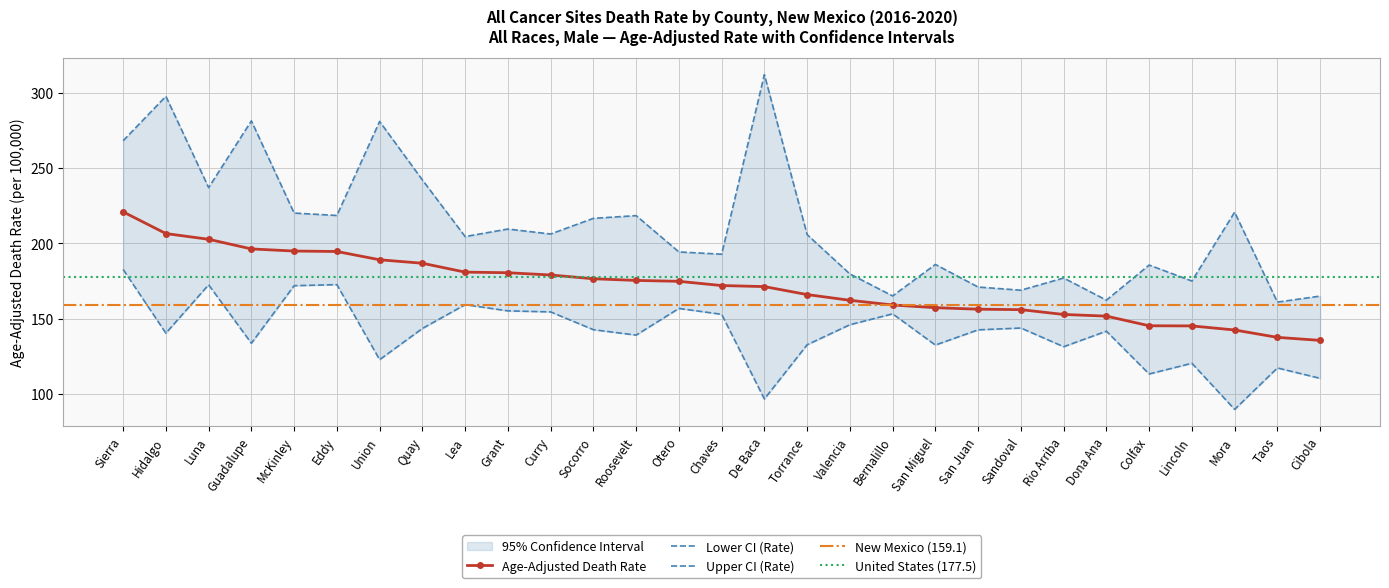

What value does the Age-Adjusted Death Rate series have at Grant?

180.4